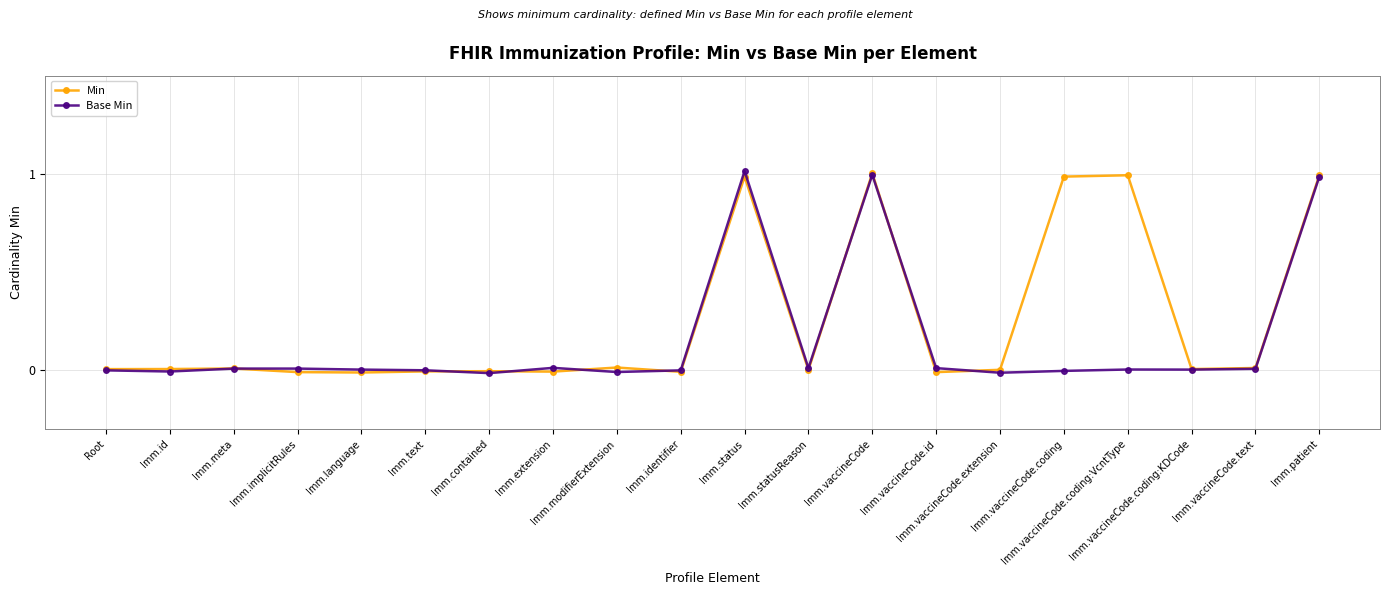

Between Imm.implicitRules and Imm.vaccineCode.coding:KDCode, which series saw the biggest shift?

Min